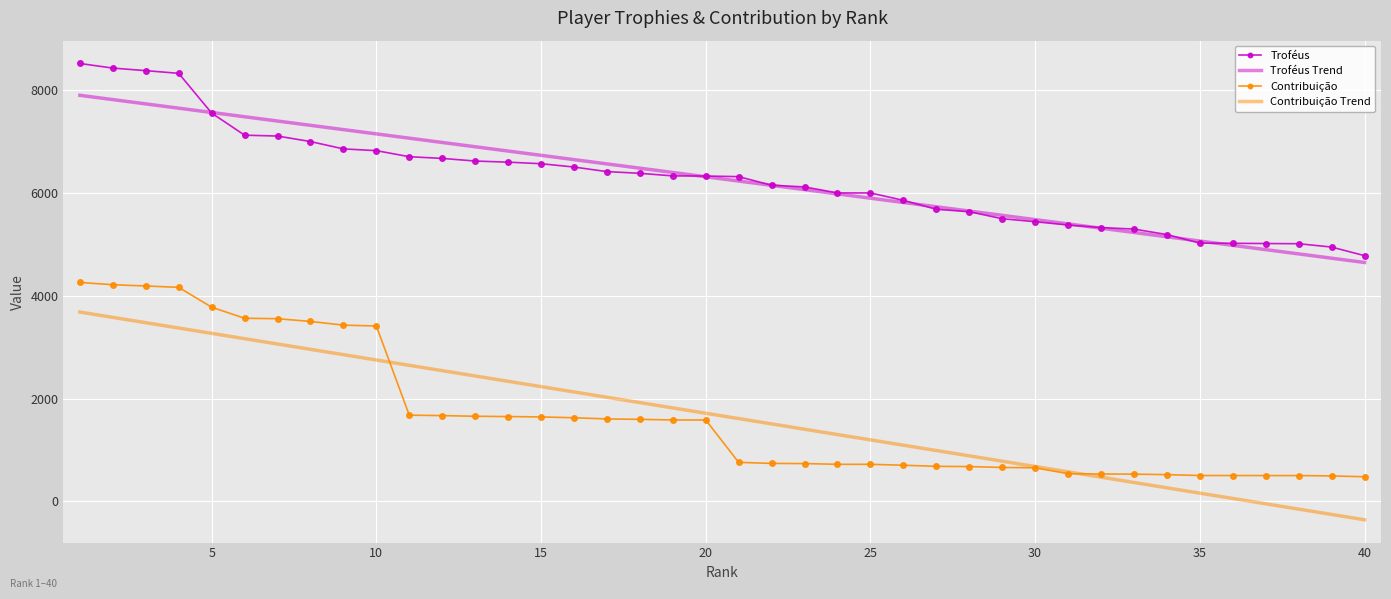

True or false: Troféus Trend and Contribuição intersect in this chart.

False